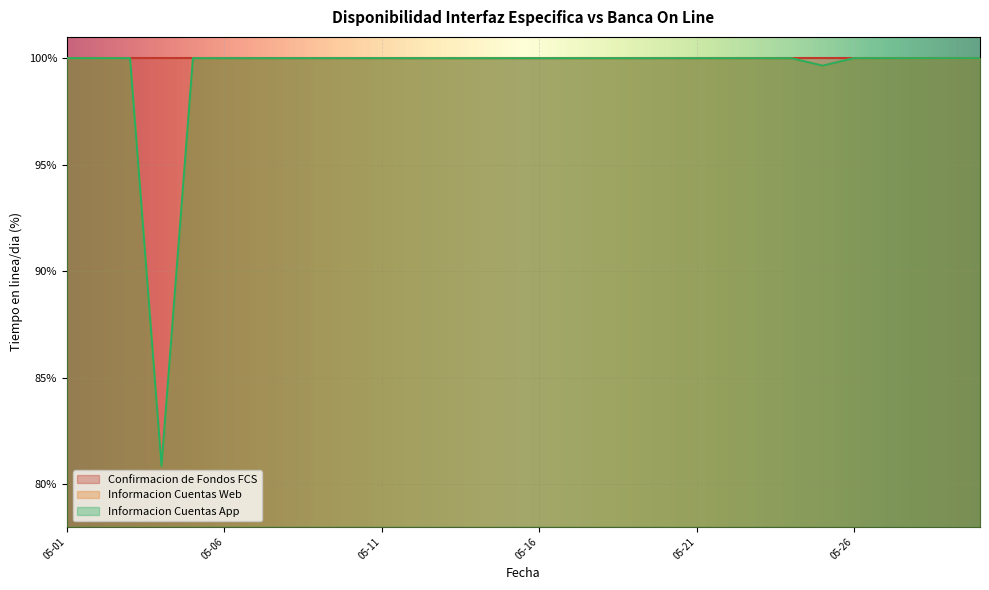

True or false: Informacion Cuentas App and Informacion Cuentas Web cross at least once.

False